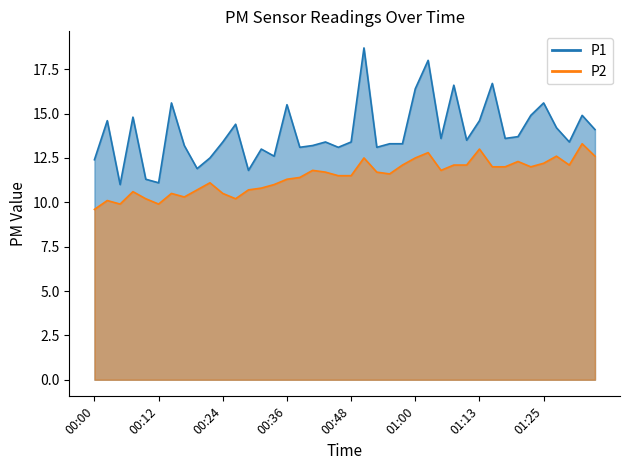

What are all the series names shown in the legend?

P1, P2